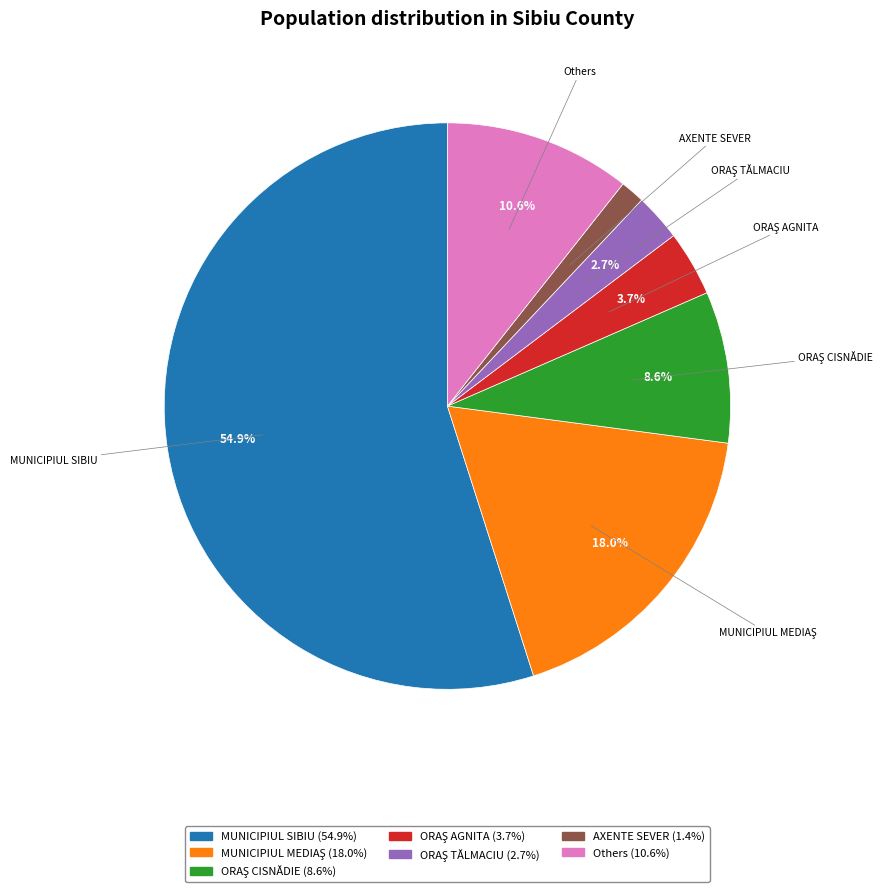

Is there any slice that represents more than half of the pie?

Yes